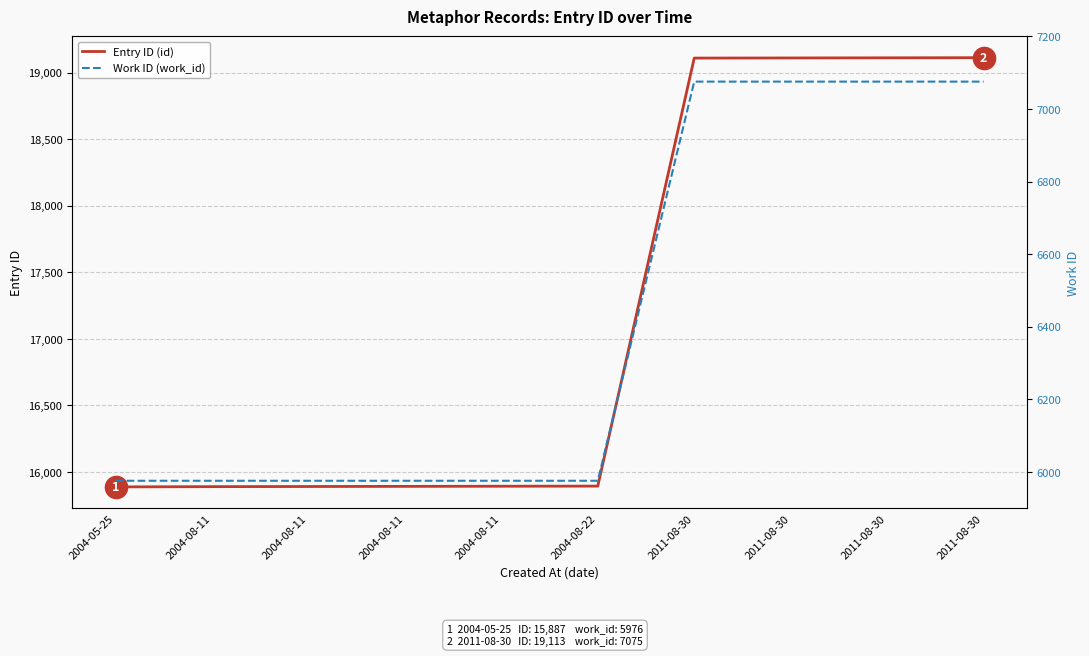

Reading left to right, transcribe all the data shown in this chart.

Entry ID (id): 2004-05-25=15887	2004-08-11=15889	2004-08-11=15890	2004-08-11=15891	2004-08-11=15892	2004-08-22=15893	2011-08-30=19110	2011-08-30=19111	2011-08-30=19112	2011-08-30=19113
Work ID (work_id): 2004-05-25=5976	2004-08-11=5976	2004-08-11=5976	2004-08-11=5976	2004-08-11=5976	2004-08-22=5976	2011-08-30=7075	2011-08-30=7075	2011-08-30=7075	2011-08-30=7075